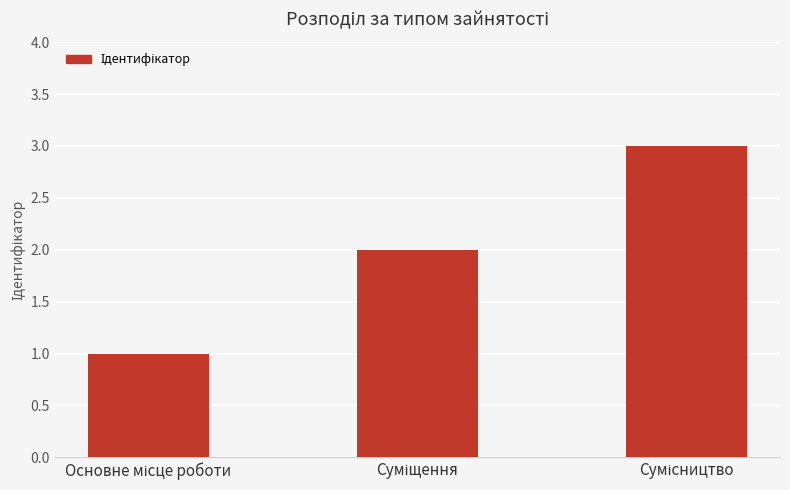

What is the maximum value shown in the chart?

3